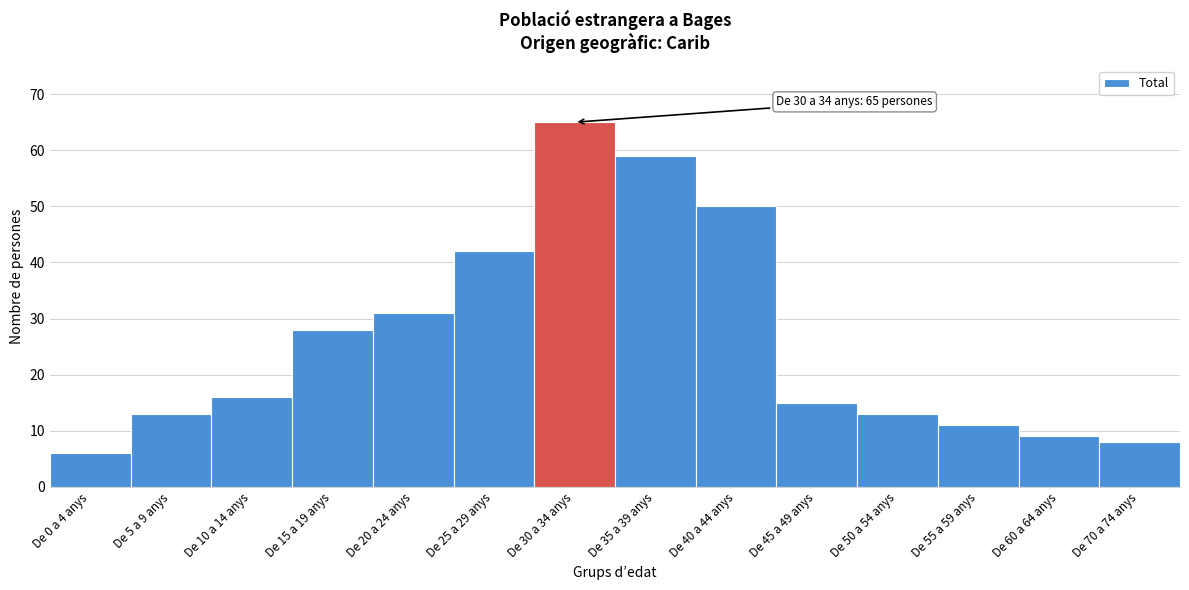

Reading left to right, transcribe all the data shown in this chart.

6	13	16	28	31	42	65	59	50	15	13	11	9	8